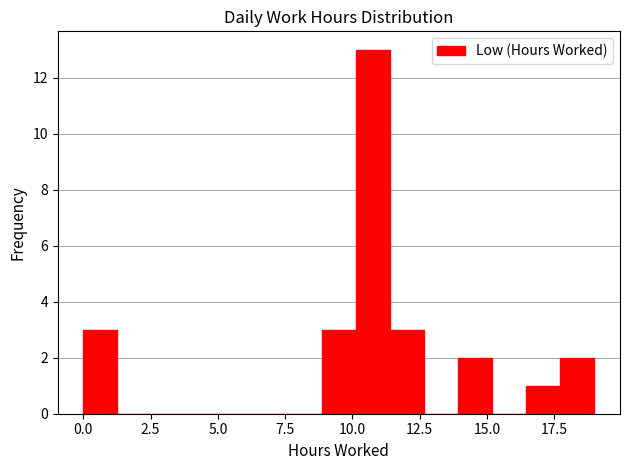

Read against the x-axis, roughly where is the centre of the tallest bar?

11.0